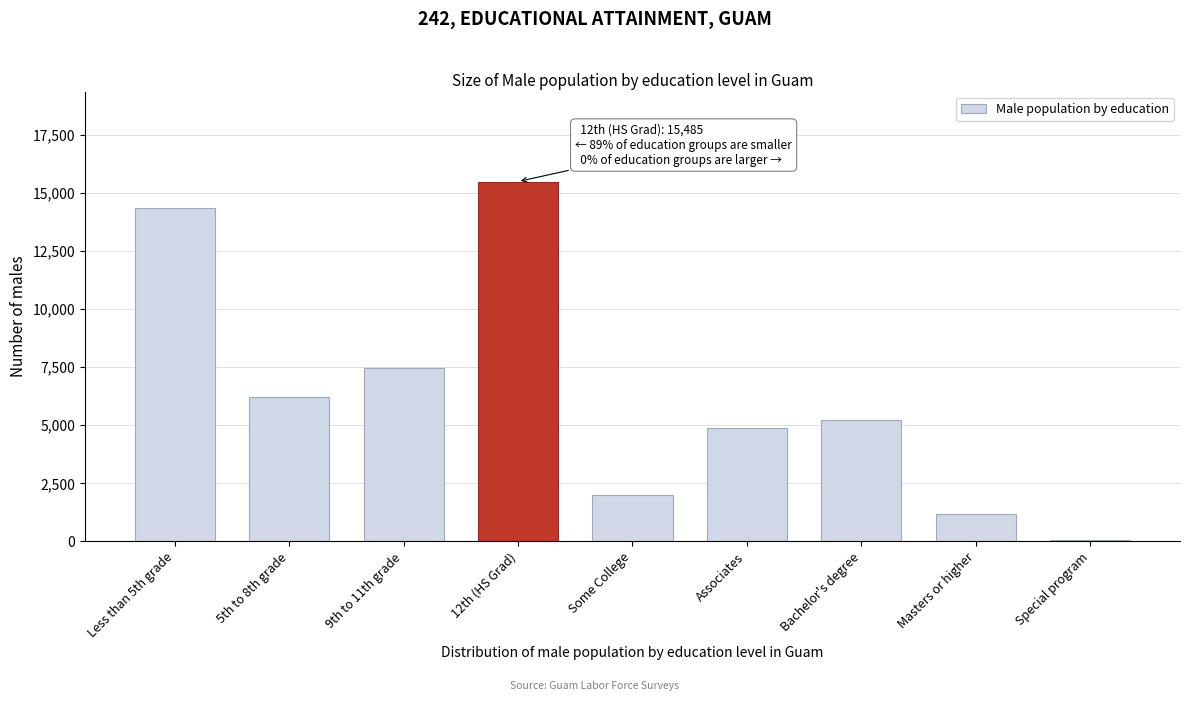

Reading left to right, list all the values displayed in this chart.

14345	6194	7448	15485	2014	4864	5206	1178	76